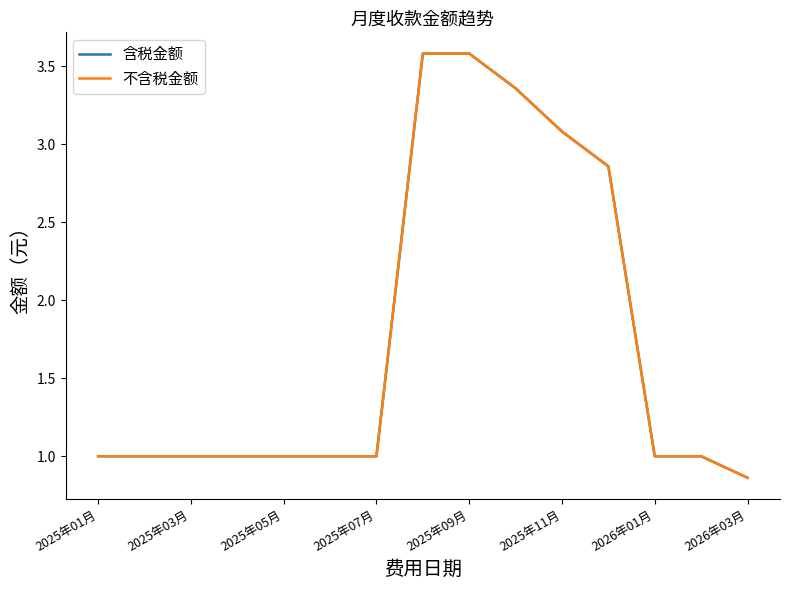

What is the highest value of the 含税金额 series?

3.6